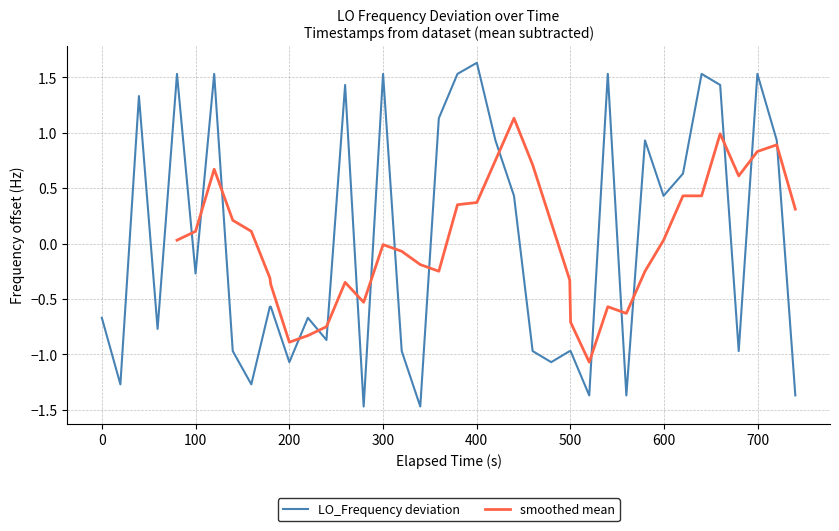

What is the minimum value for LO_Frequency deviation?

-1.5